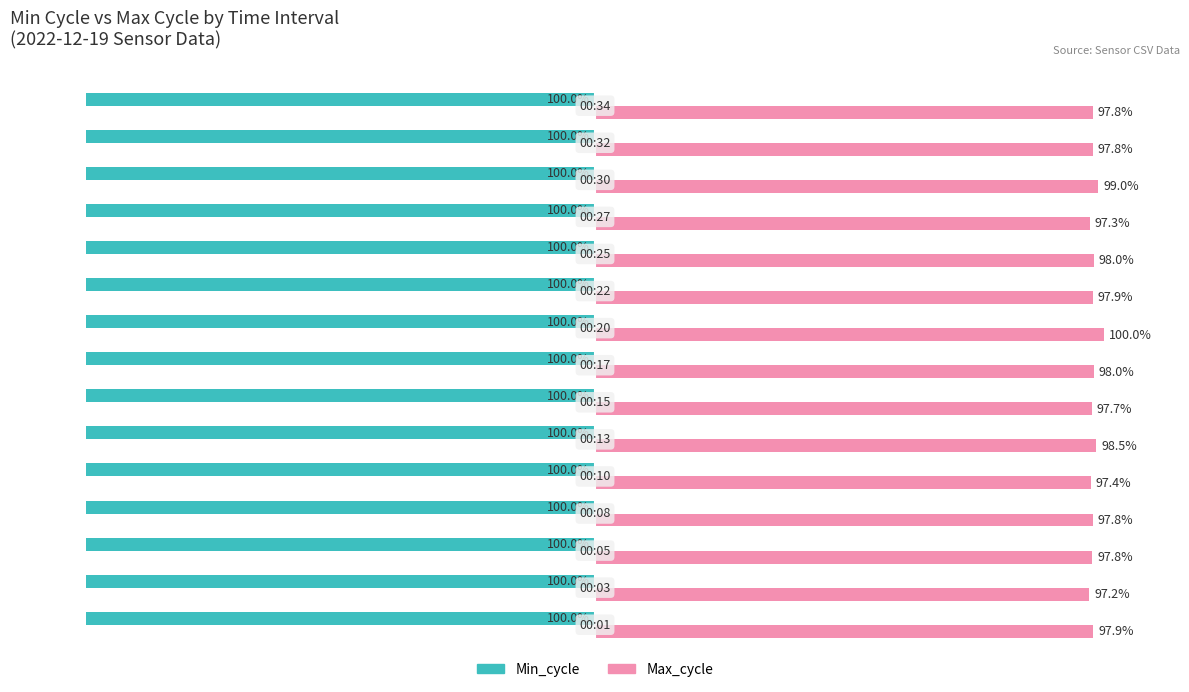

Which series has the widest spread of values?

Max_cycle